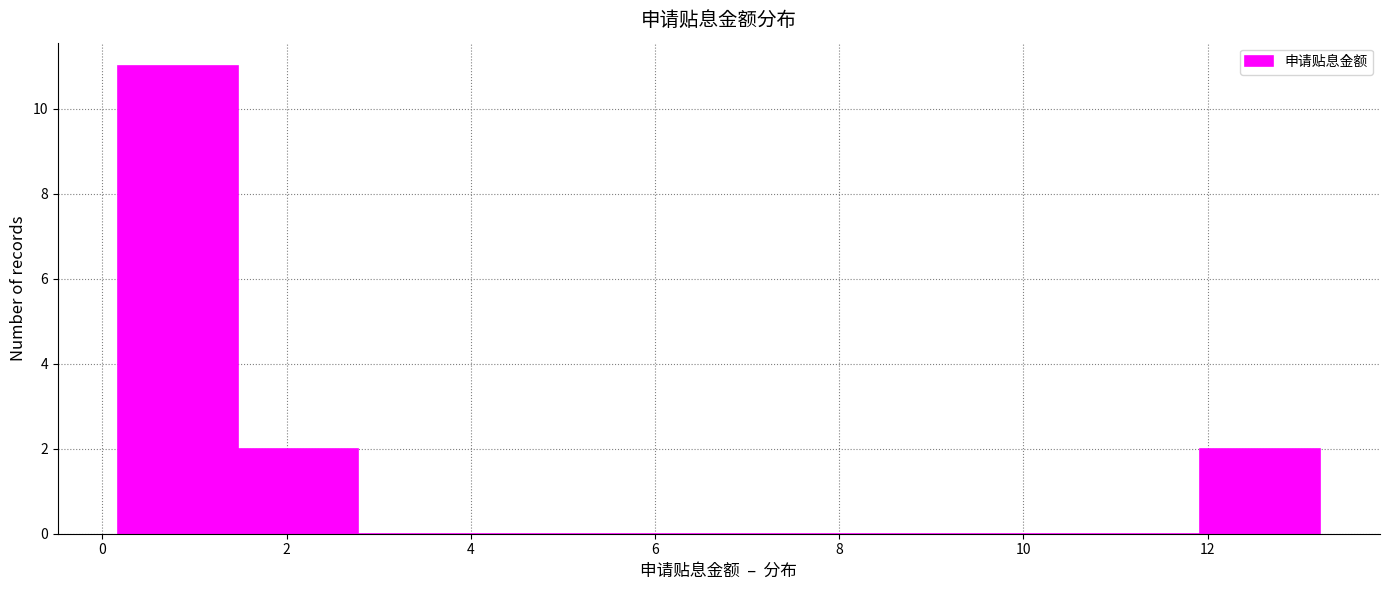

Reading left to right, list every bar in this chart as the range it spans on the x-axis followed by its height. Neither the bar edges nor the heights are printed on the chart, so give them approximately, as read against the axes.

0.2 to 1.4: 11
1.4 to 2.8: 2
2.8 to 4.0: 0
4.0 to 5.4: 0
5.4 to 6.6: 0
6.6 to 8.0: 0
8.0 to 9.4: 0
9.4 to 10.6: 0
10.6 to 12.0: 0
12.0 to 13.2: 2